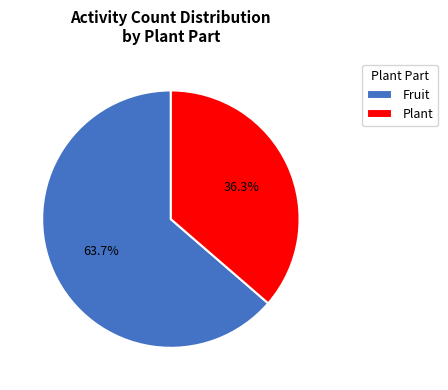

Combined, what portion of the pie is Plant and Fruit?

100.0%